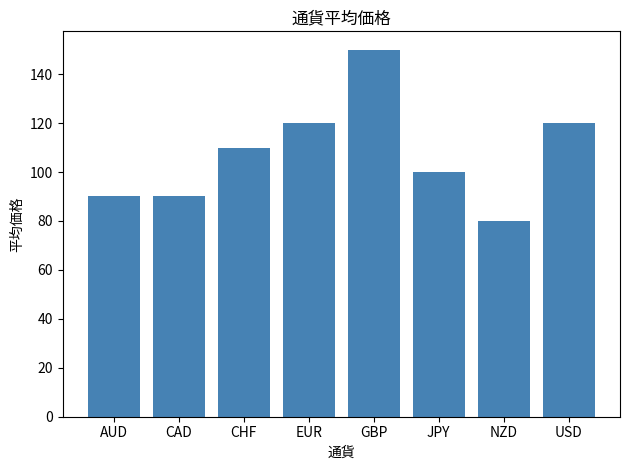

Is it true that the value at JPY is 161?

False